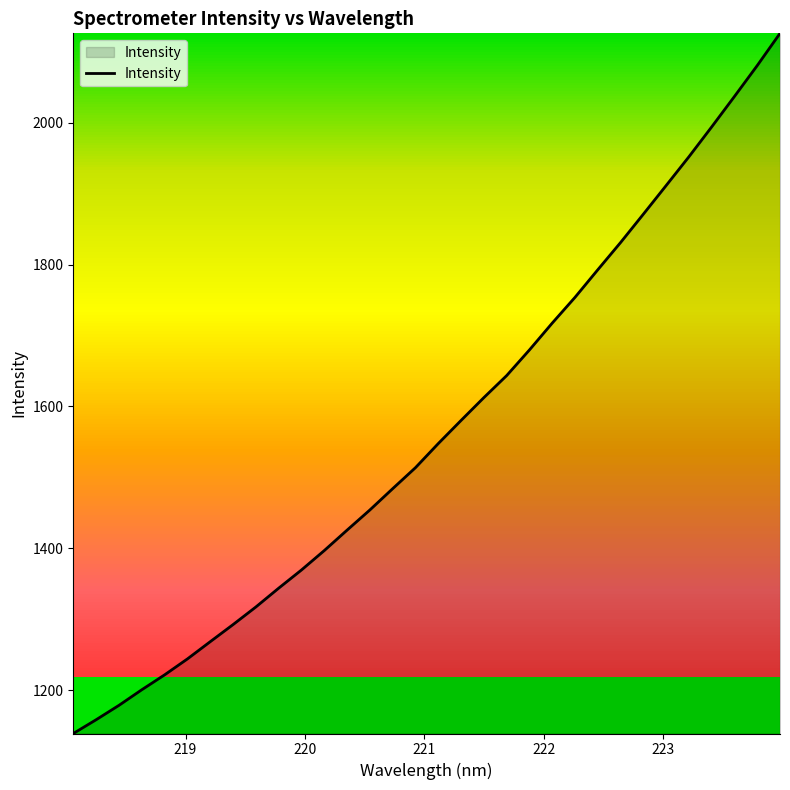

What is the minimum value shown in the chart?

1138.7